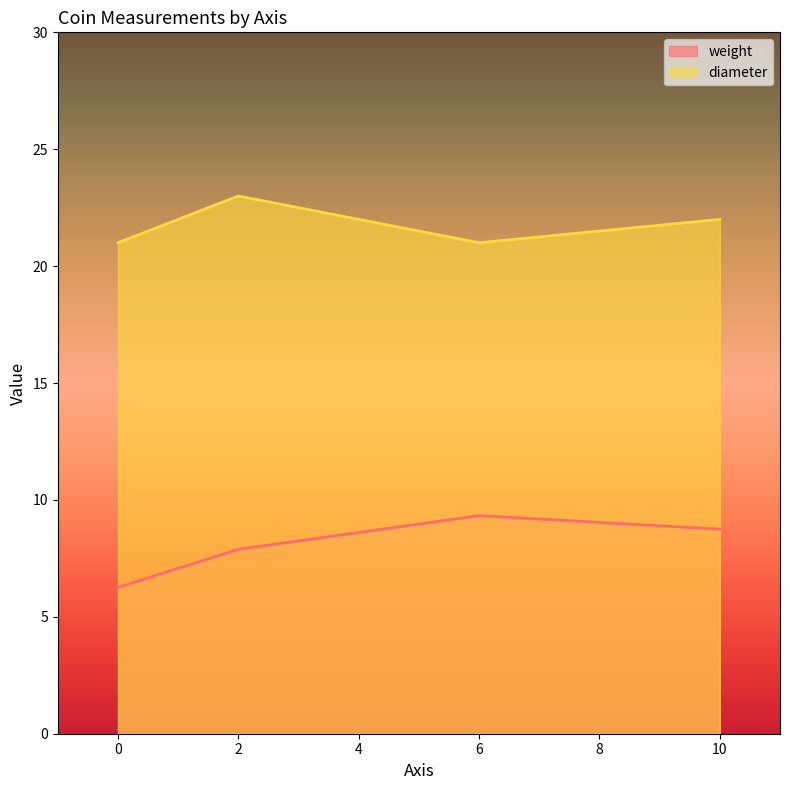

What are all the series names shown in the legend?

weight, diameter